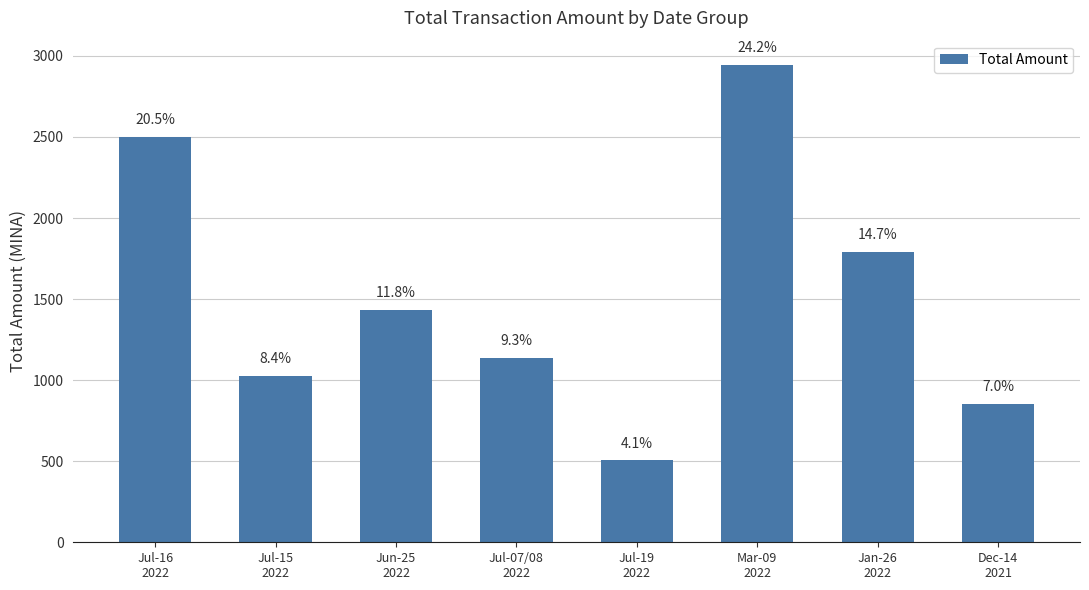

What is the label of the 3rd bar from the left?

Jun-25
2022